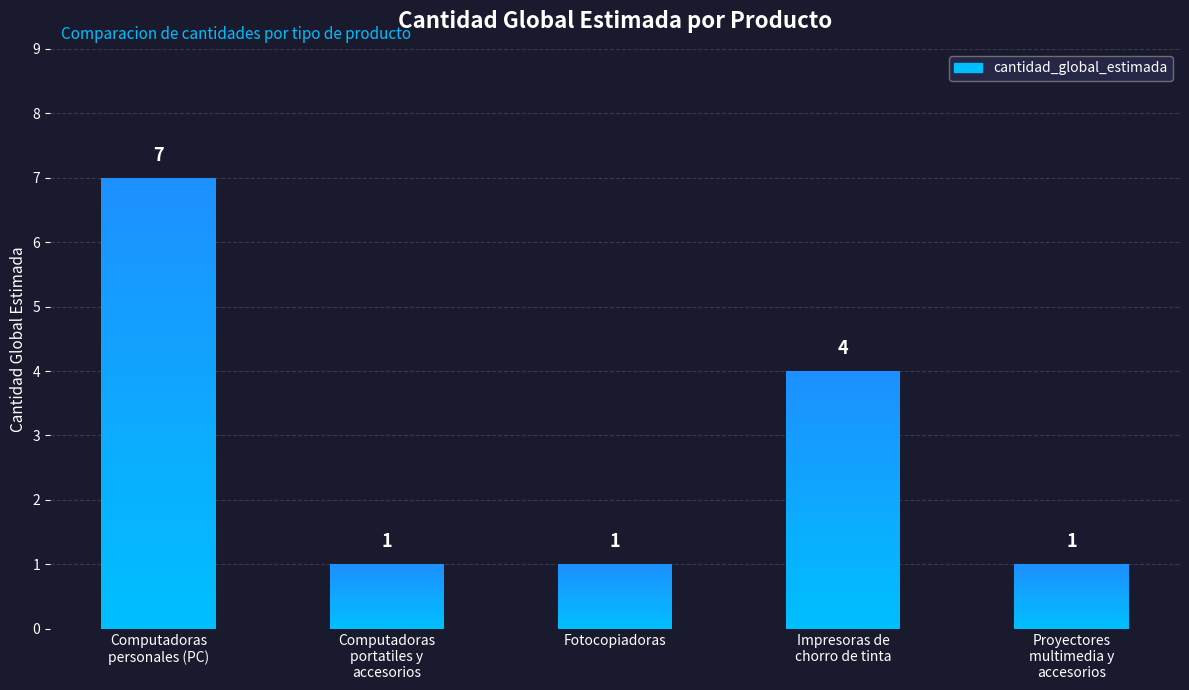

Reading left to right, list all the values displayed in this chart.

7	1	1	4	1